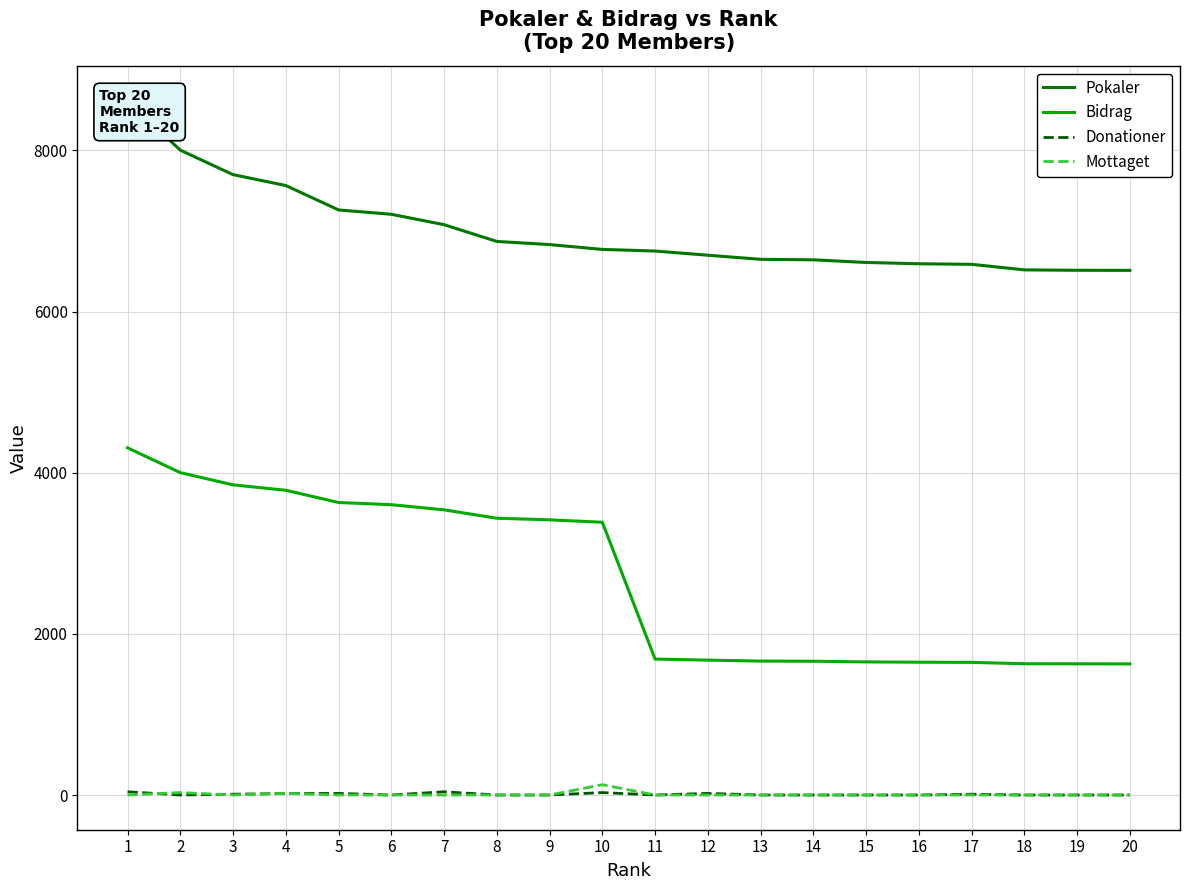

True or false: Bidrag has more than 2 interior local peaks.

False